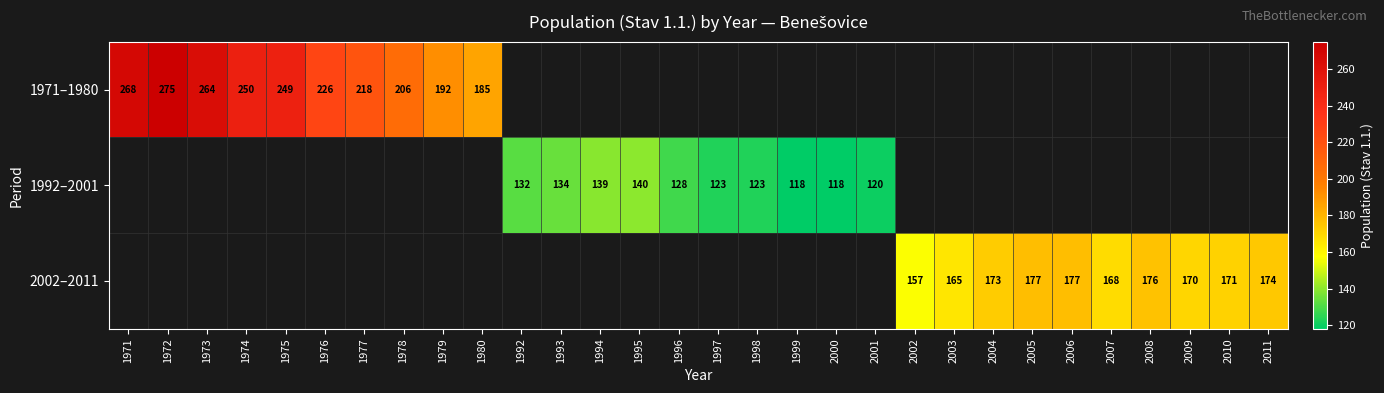

The 2002–2011 series shows 171 at 2010. True or false?

True